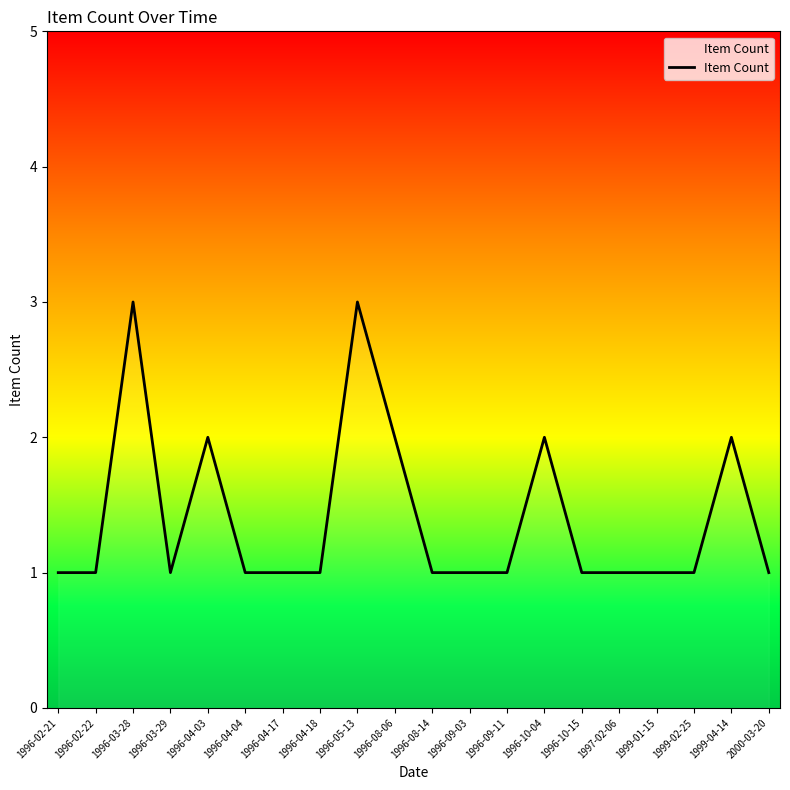

What is the sum of the values at 1996-05-13 and 1996-04-04?

4